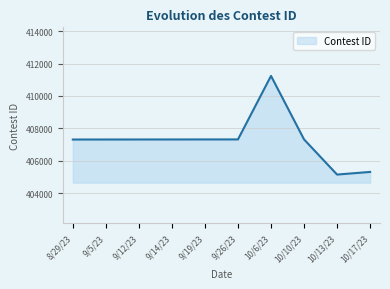

Between 10/13/23 and 9/12/23, which is larger?

9/12/23